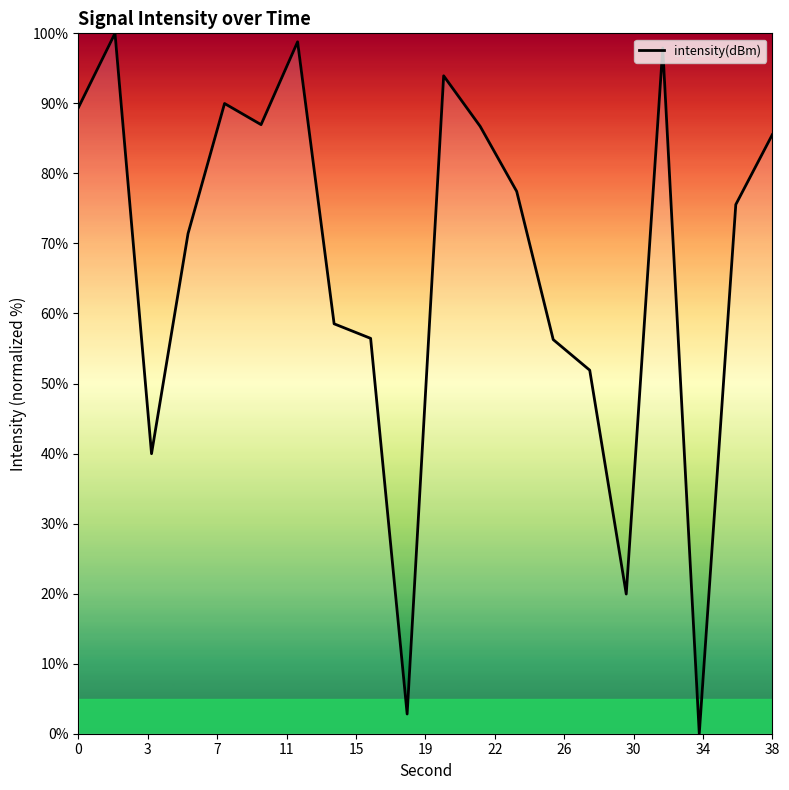

What is the maximum value shown in the chart?

100.0